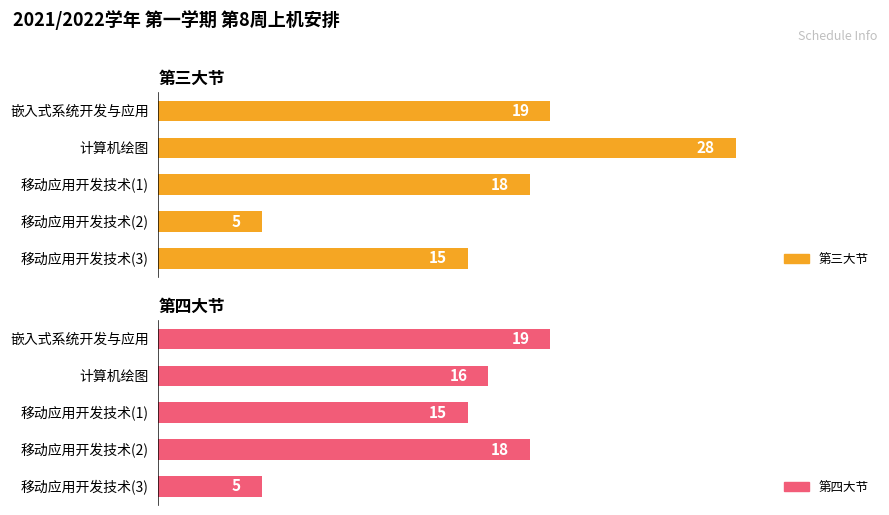

The 第三大节 series shows 11 at 移动应用开发技术(1). True or false?

False